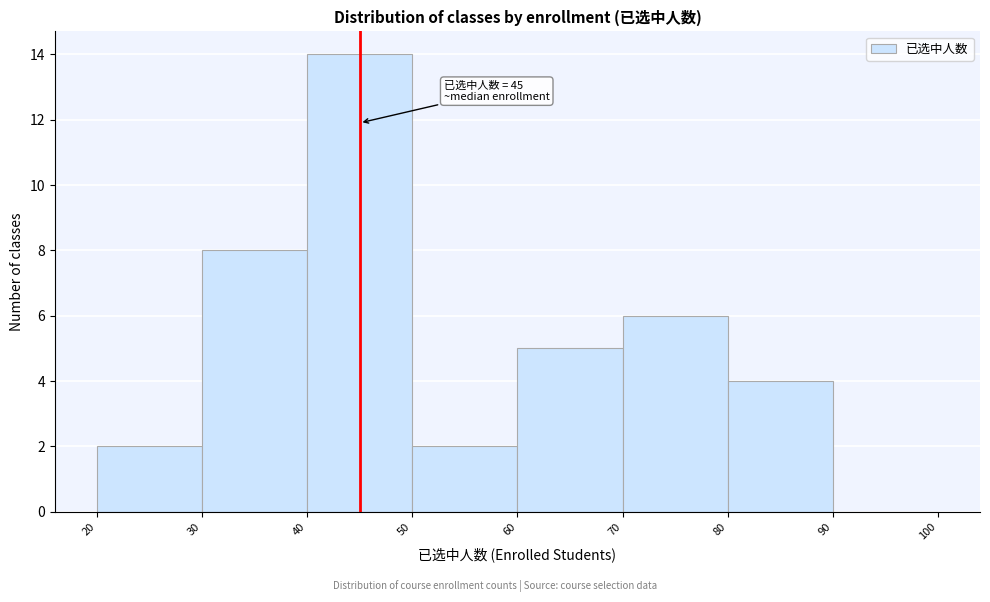

Over which range of the x-axis is the bar tallest?

40 to 50